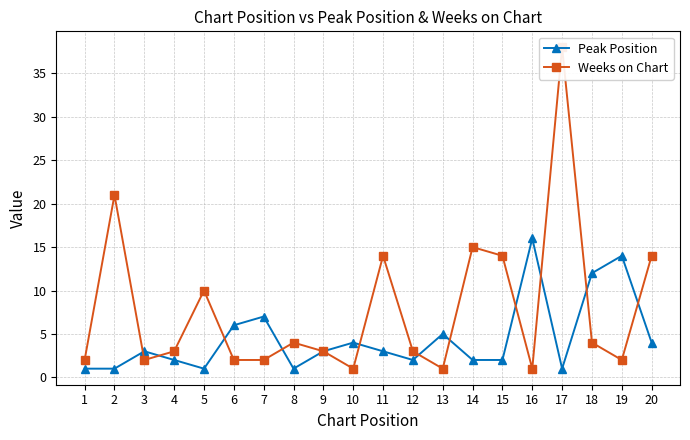

True or false: Peak Position has more than 2 points higher than both neighbors.

True